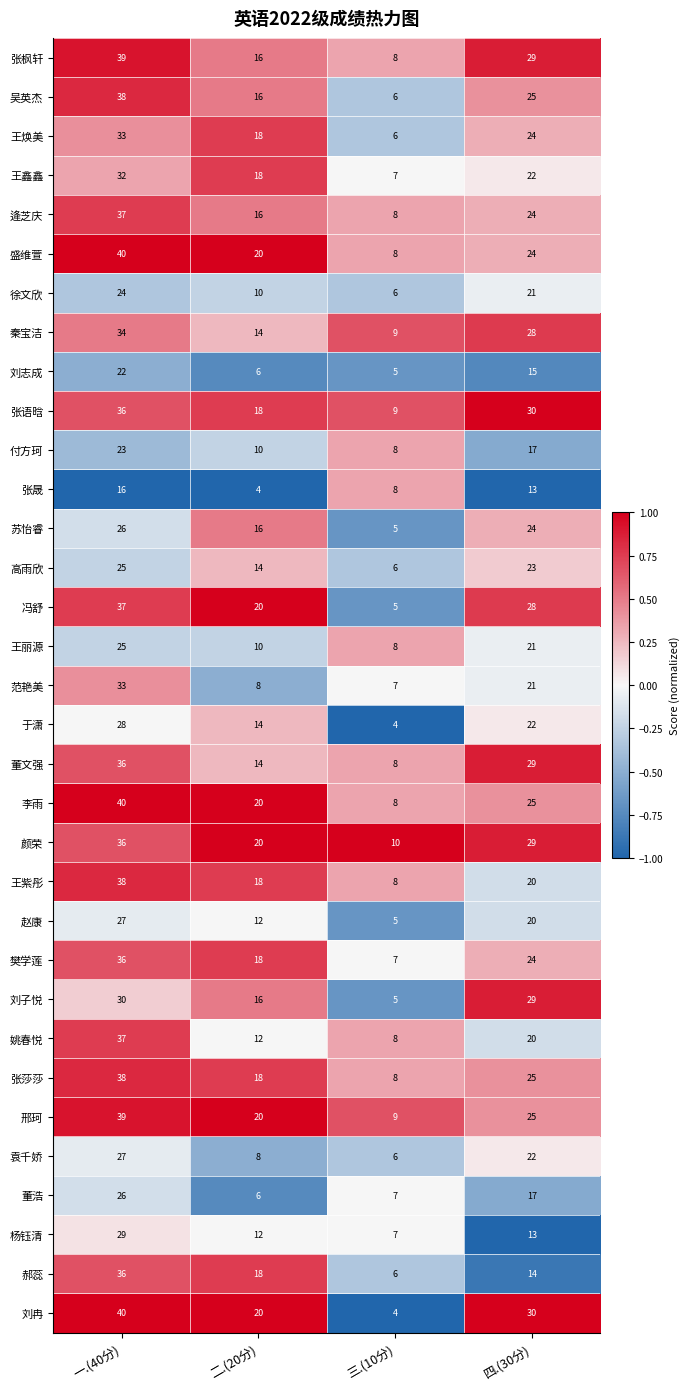

List the labels in order of 颜荣 value, largest first.

一.(40分), 四.(30分), 二.(20分), 三.(10分)